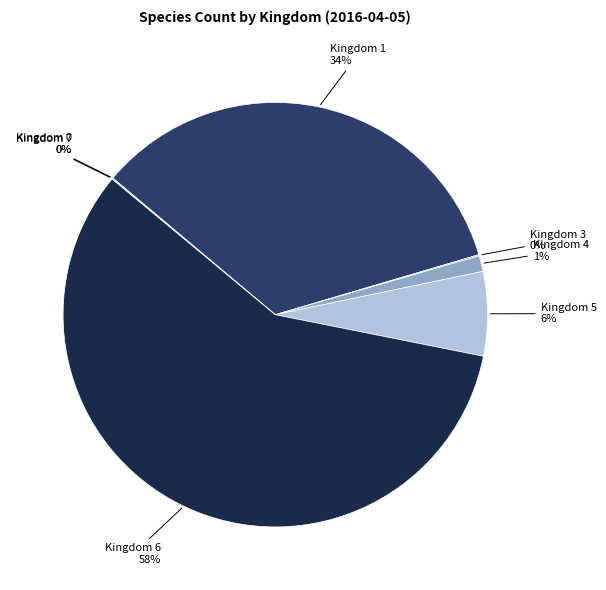

Rank the categories by value from lowest to highest.

Kingdom 0, Kingdom 7, Kingdom 3, Kingdom 4, Kingdom 5, Kingdom 1, Kingdom 6